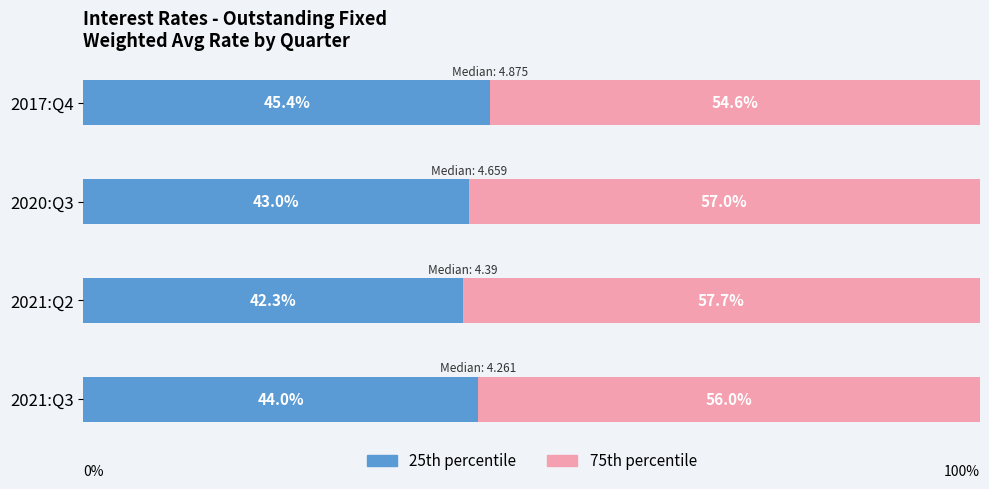

What is the lowest value of the 25th percentile series?

42.3